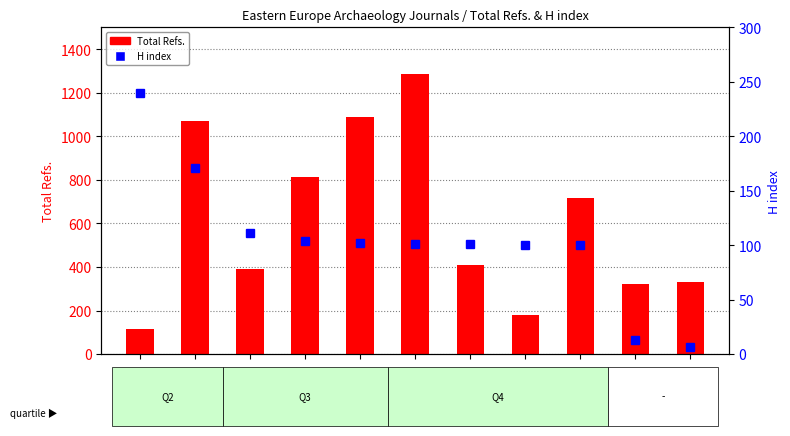

Rank the series at Rank7 from highest to lowest value.

Total Refs., H index